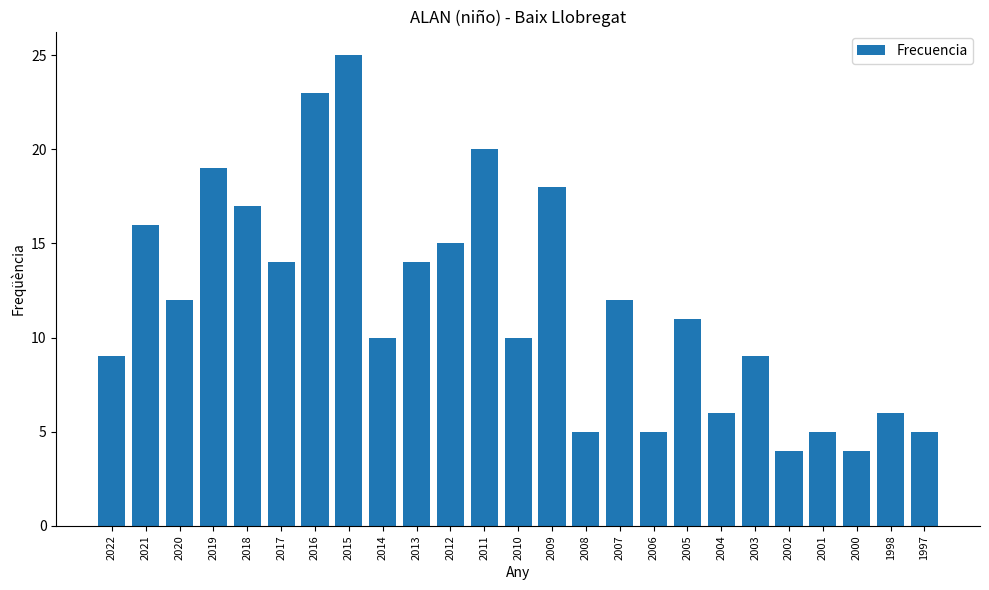

Reading right to left, what are all the values shown in this chart?

5	6	4	5	4	9	6	11	5	12	5	18	10	20	15	14	10	25	23	14	17	19	12	16	9